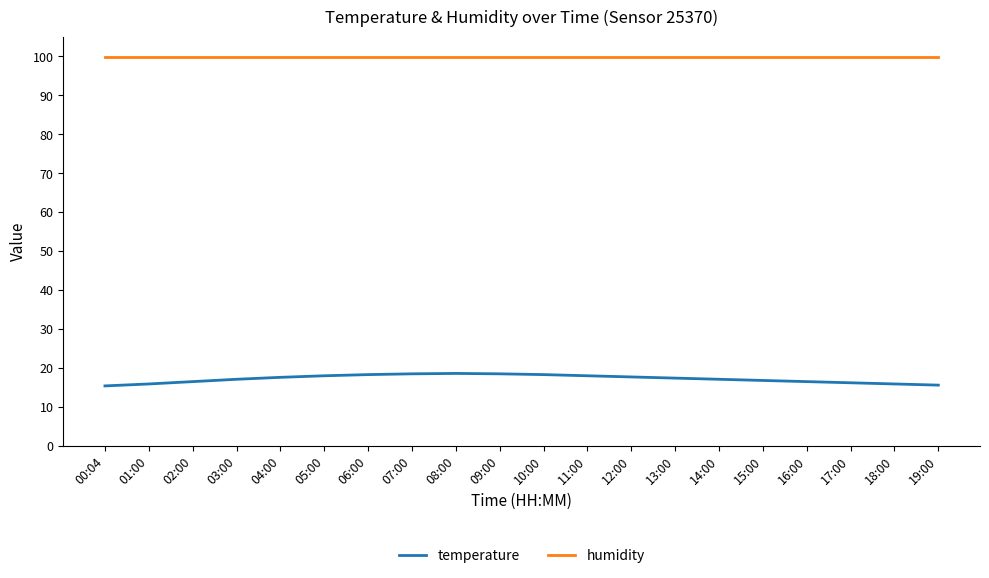

What is the total value across all series at 17:00?

116.1